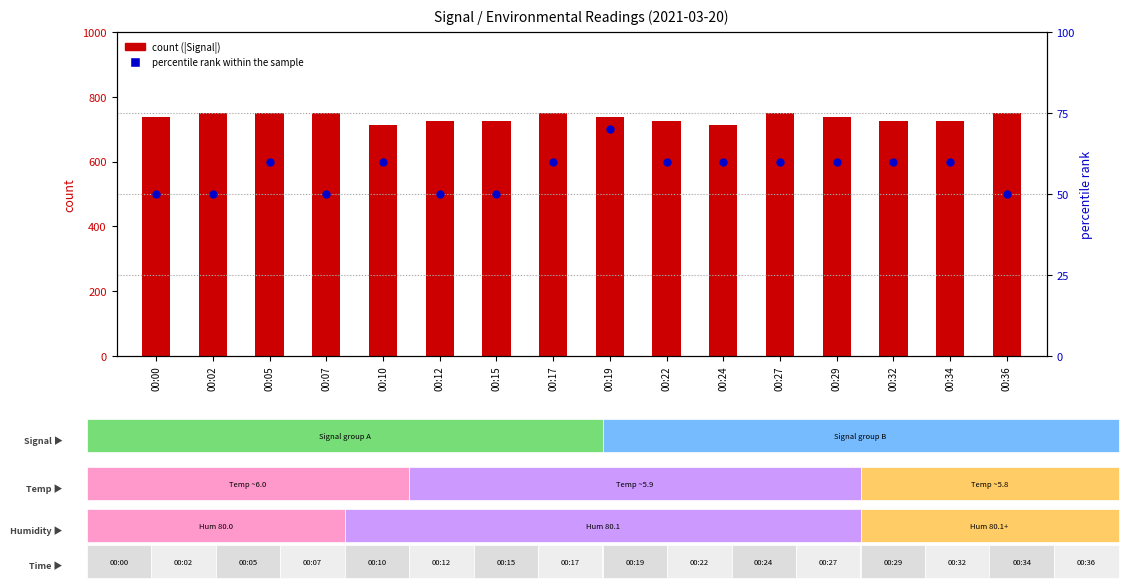

What is the total value across all series at 00:05?

810.0